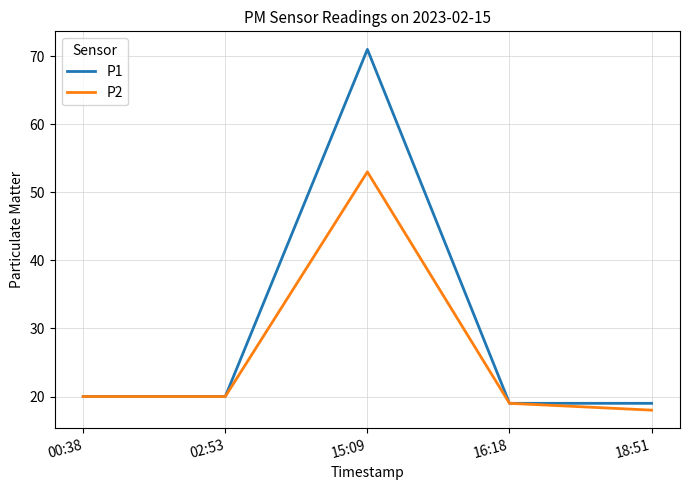

Is the value of P1 at 16:18 greater than the value of P2 at 18:51?

Yes